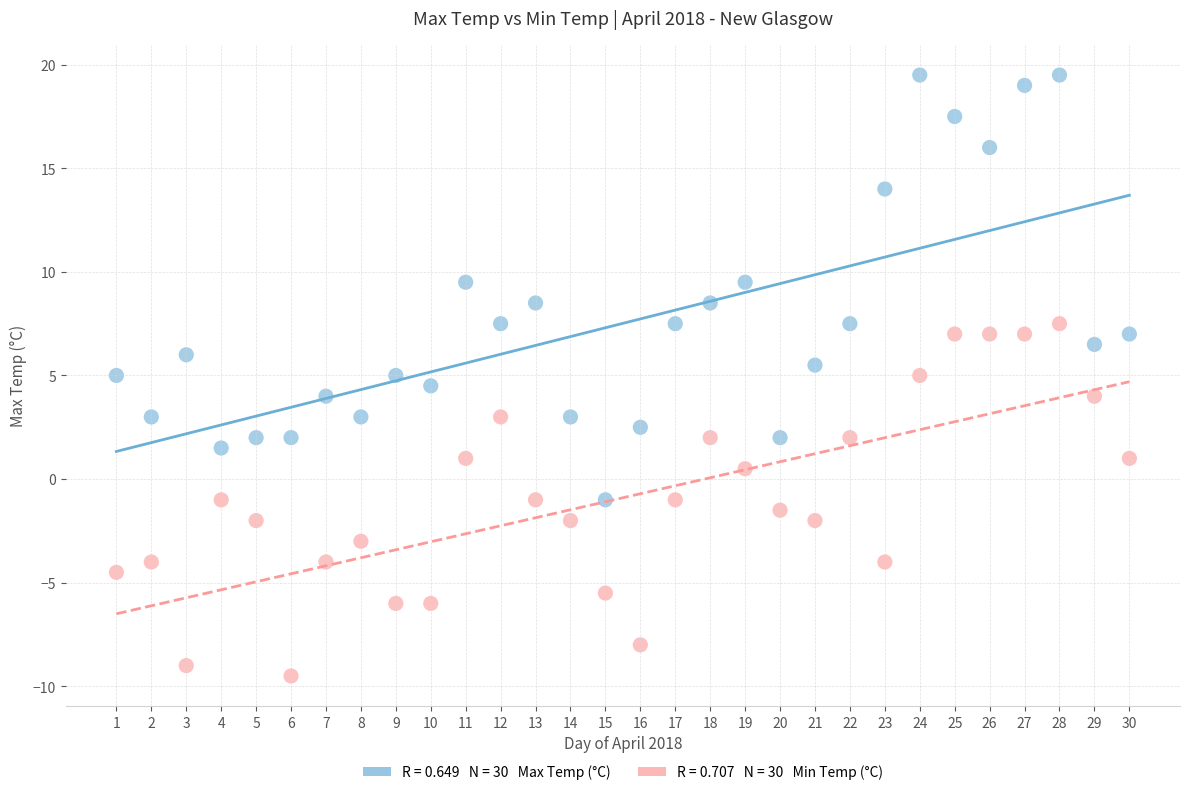

Across all data points, what is the range of Y values (max minus min)?

29.0